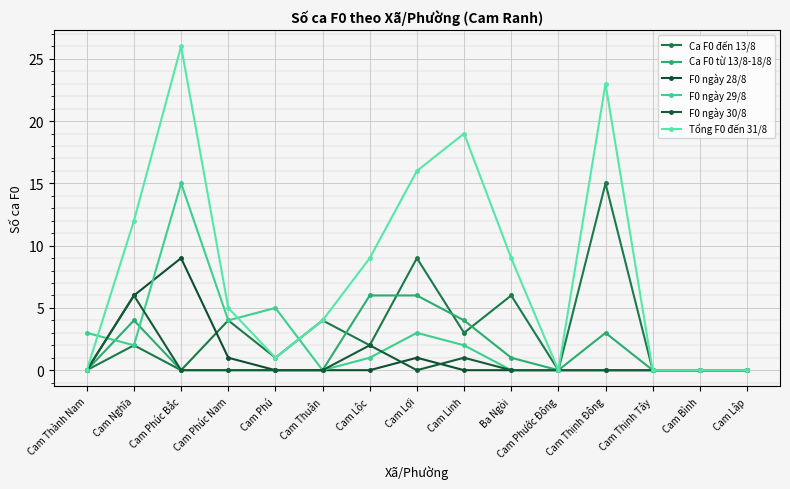

Which series has the largest total across all categories?

Tổng F0 đến 31/8